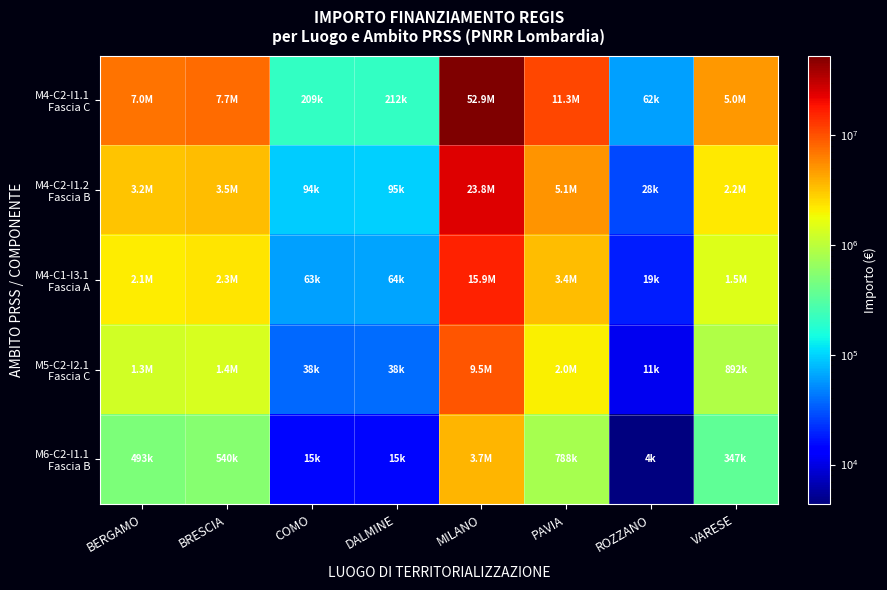

Which label corresponds to the smallest value in the chart?

ROZZANO